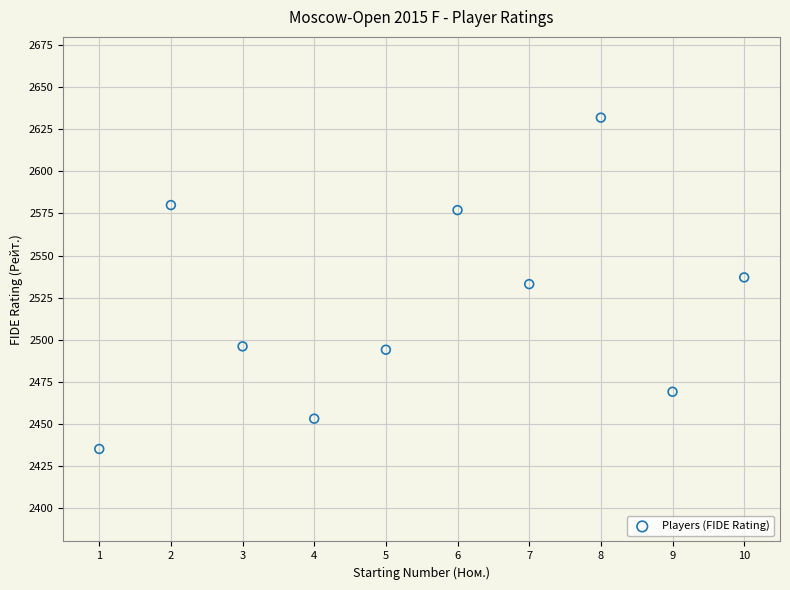

What is the average X value?

6